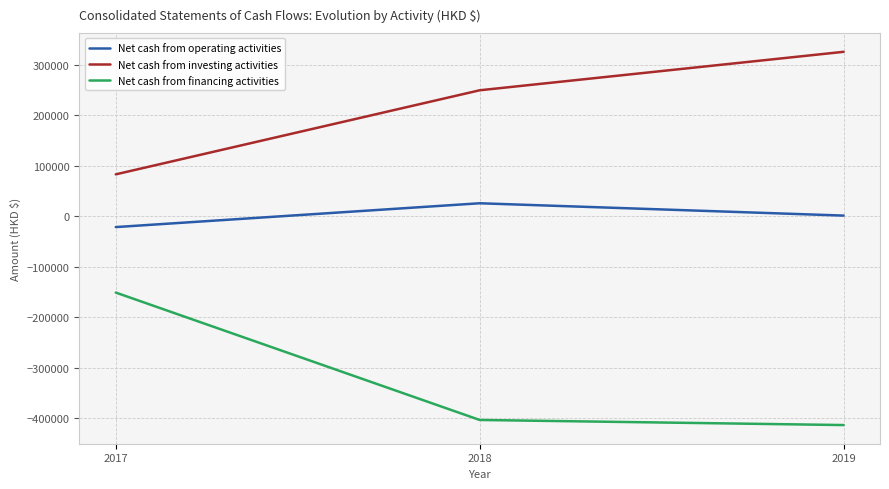

The Net cash from financing activities series shows -597897 at 2018. True or false?

False